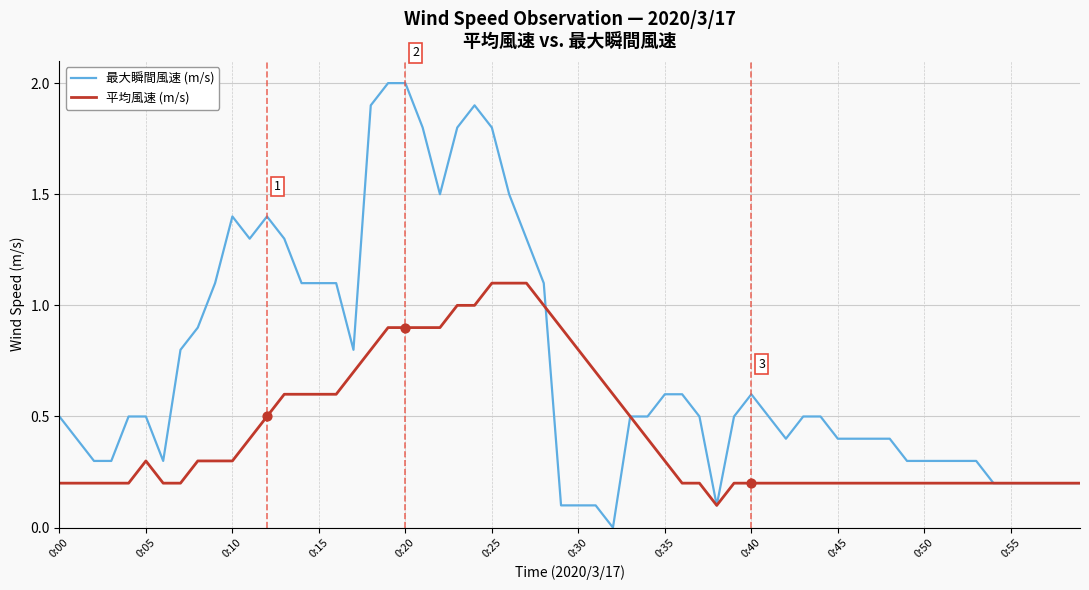

Which series has the largest total across all categories?

最大瞬間風速 (m/s)